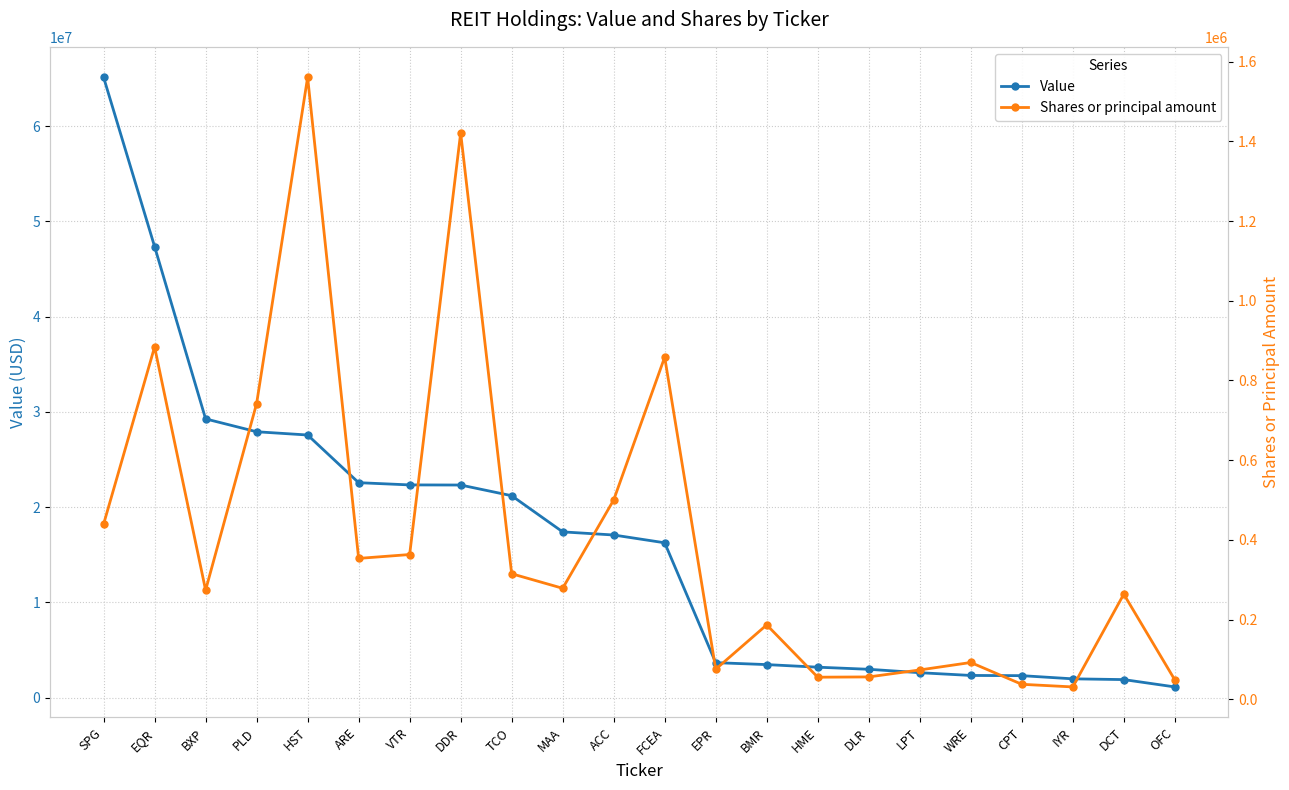

True or false: Shares or principal amount and Value cross at least once.

False